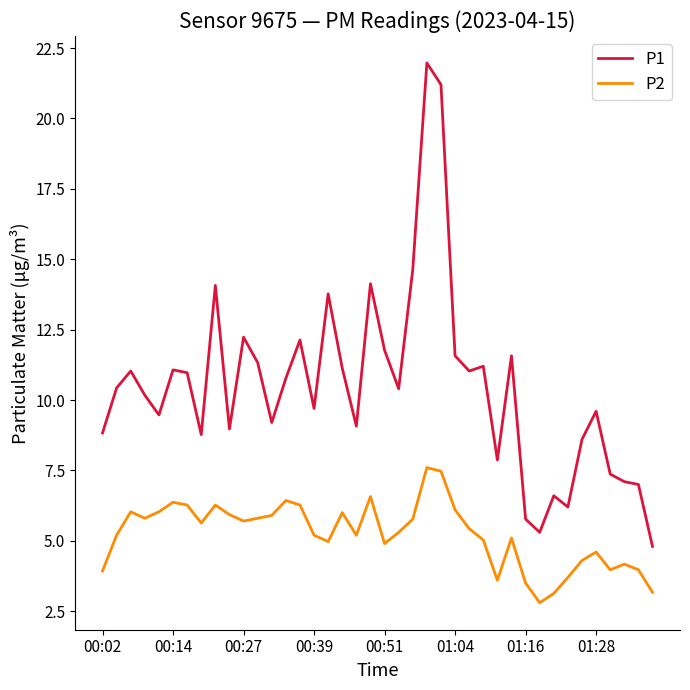

What is the maximum value for P2?

7.6